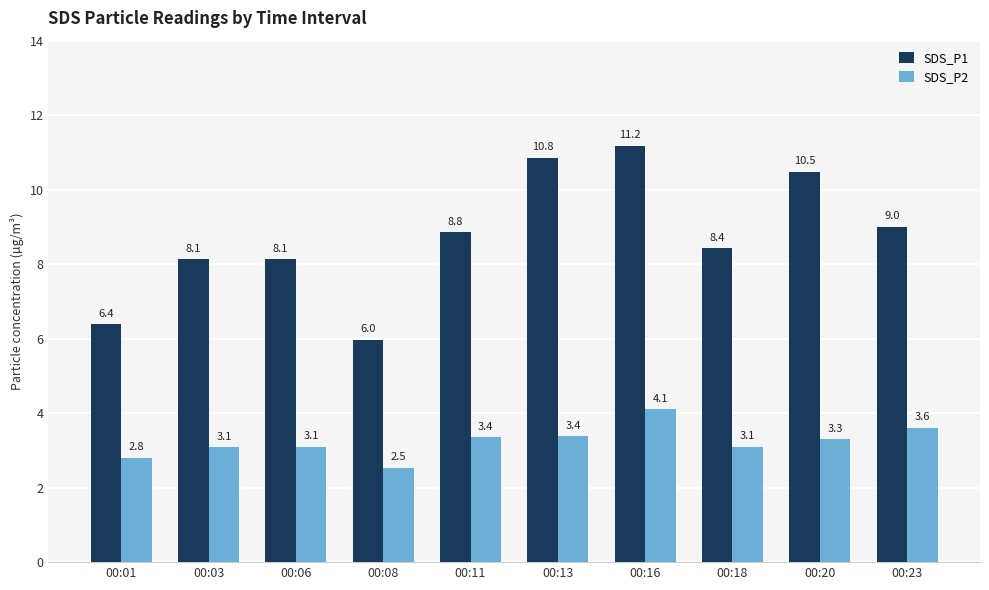

What is the average value of the SDS_P2 series?

3.2